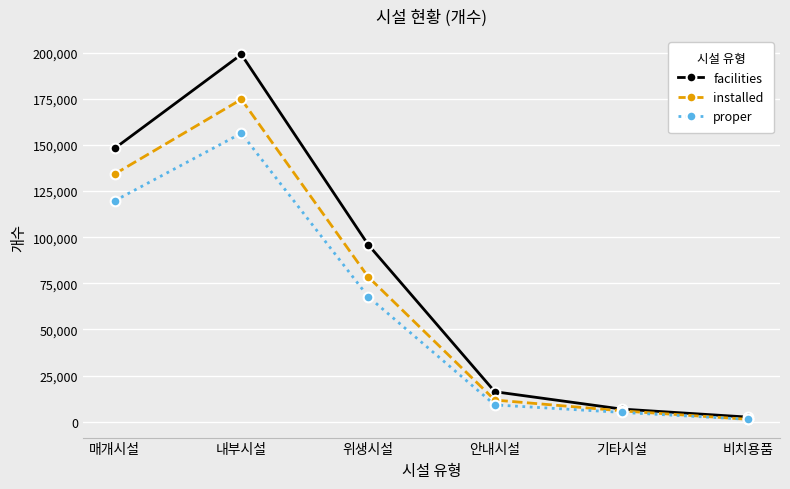

Rank the categories by installed value from lowest to highest.

비치용품, 기타시설, 안내시설, 위생시설, 매개시설, 내부시설